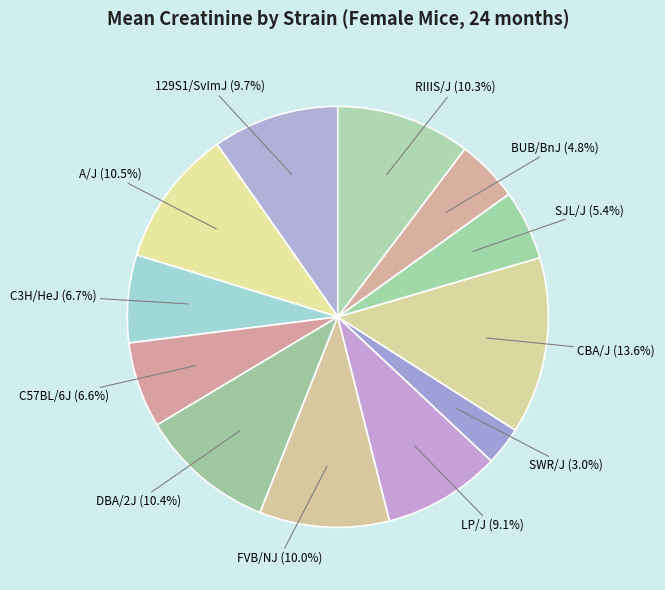

What is the ratio of the value at 129S1/SvImJ to the value at FVB/NJ?

1.0